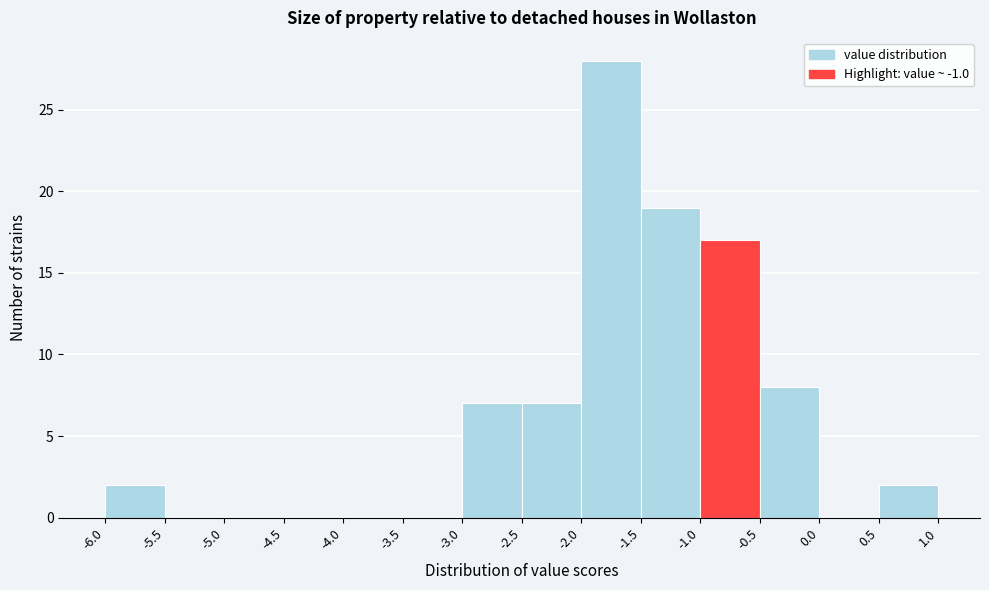

Reading left to right, transcribe this chart: for each bar, give the range it covers on the x-axis and its height. The values are not printed on the chart, so give them approximately, as read against the axis.

-6.0 to -5.5: 2
-5.5 to -5.0: 0
-5.0 to -4.5: 0
-4.5 to -4.0: 0
-4.0 to -3.5: 0
-3.5 to -3.0: 0
-3.0 to -2.5: 7
-2.5 to -2.0: 7
-2.0 to -1.5: 28
-1.5 to -1.0: 19
-1.0 to -0.5: 17
-0.5 to 0.0: 8
0.0 to 0.5: 0
0.5 to 1.0: 2